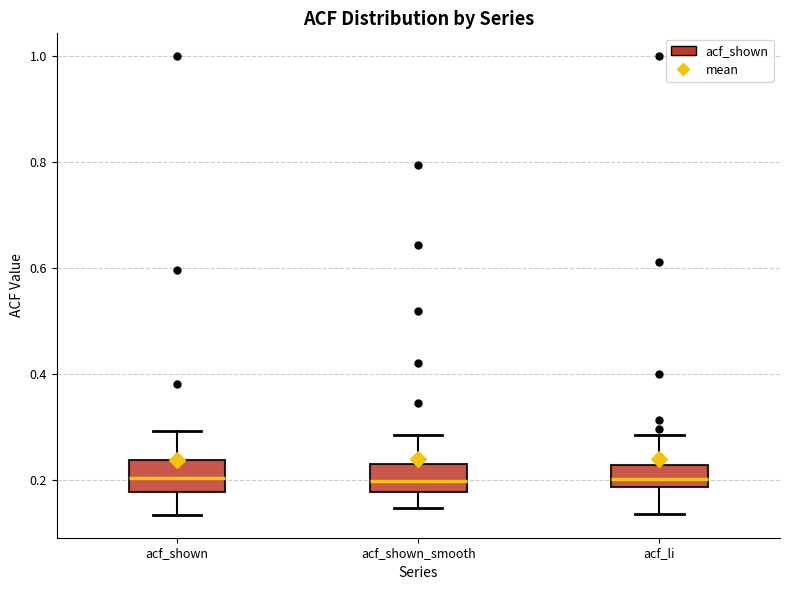

Reading left to right, read every box against the y-axis: the position of its median line, the range the box covers, and the ends of its whiskers. The values are not printed on the chart, so give them approximately, as read against the axis.

acf_shown: median 0.20, box 0.18 to 0.24, whiskers 0.14 to 0.30
acf_shown_smooth: median 0.20, box 0.18 to 0.24, whiskers 0.14 to 0.28
acf_li: median 0.20, box 0.18 to 0.22, whiskers 0.14 to 0.28